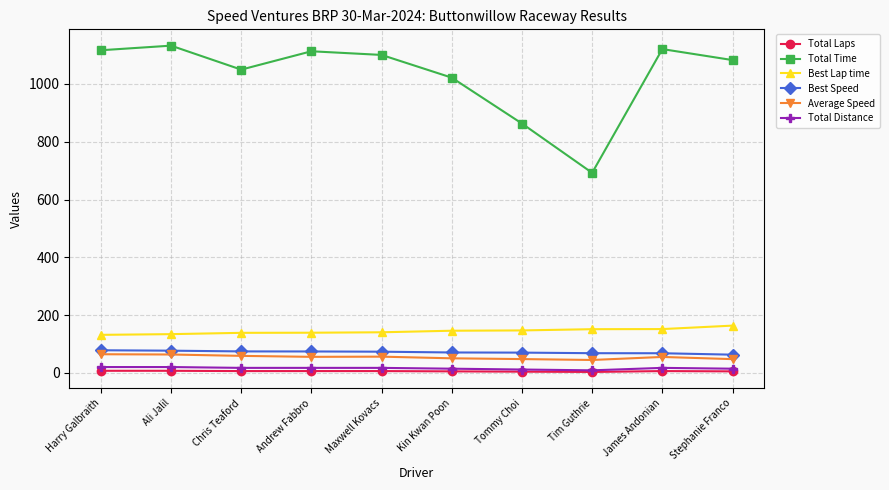

At how many categories does at least one series exceed 284?

10